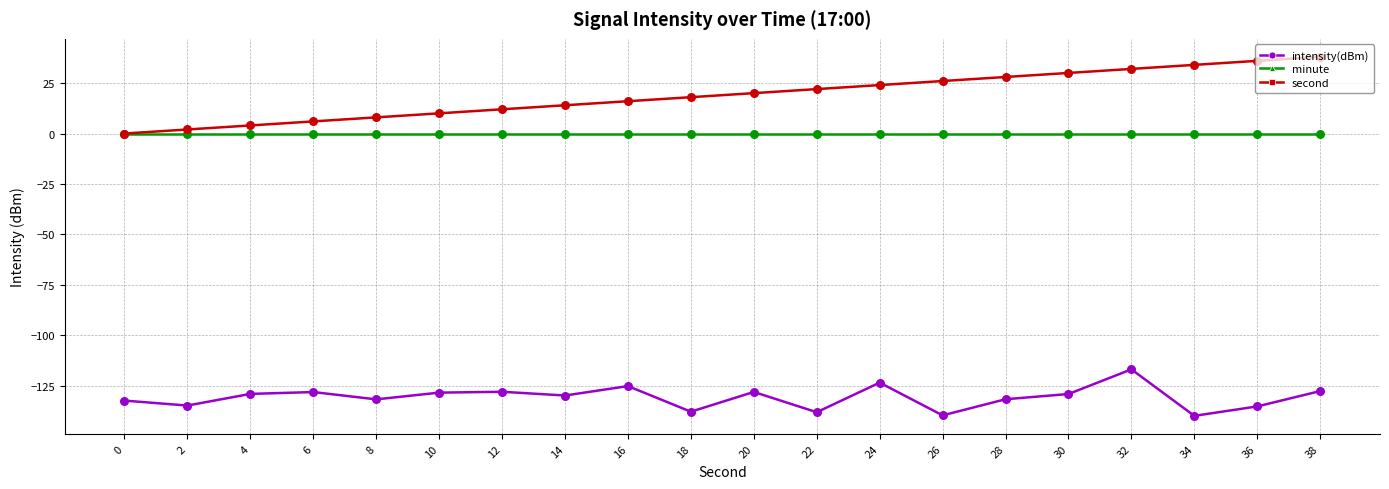

Is it true that intensity(dBm) equals -89.3 at 4?

False